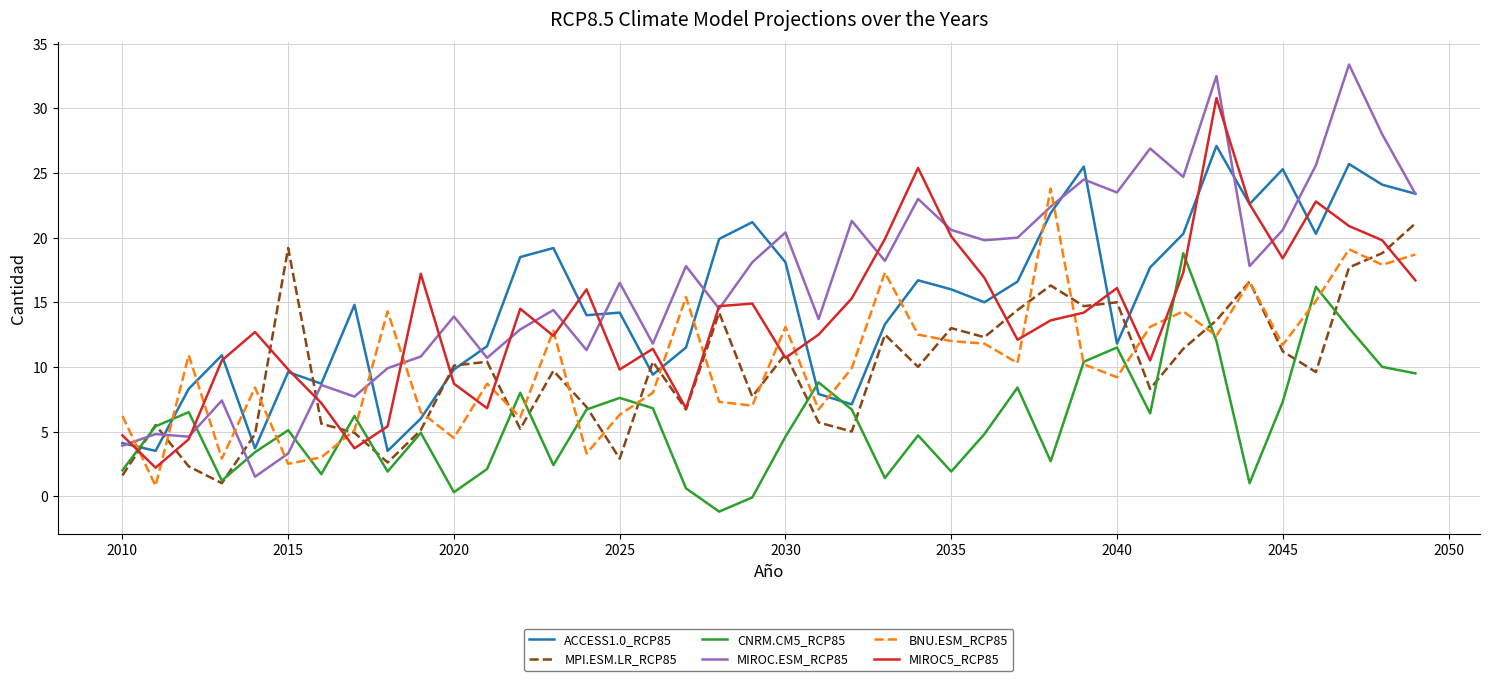

Which series has the largest total across all categories?

MIROC.ESM_RCP85